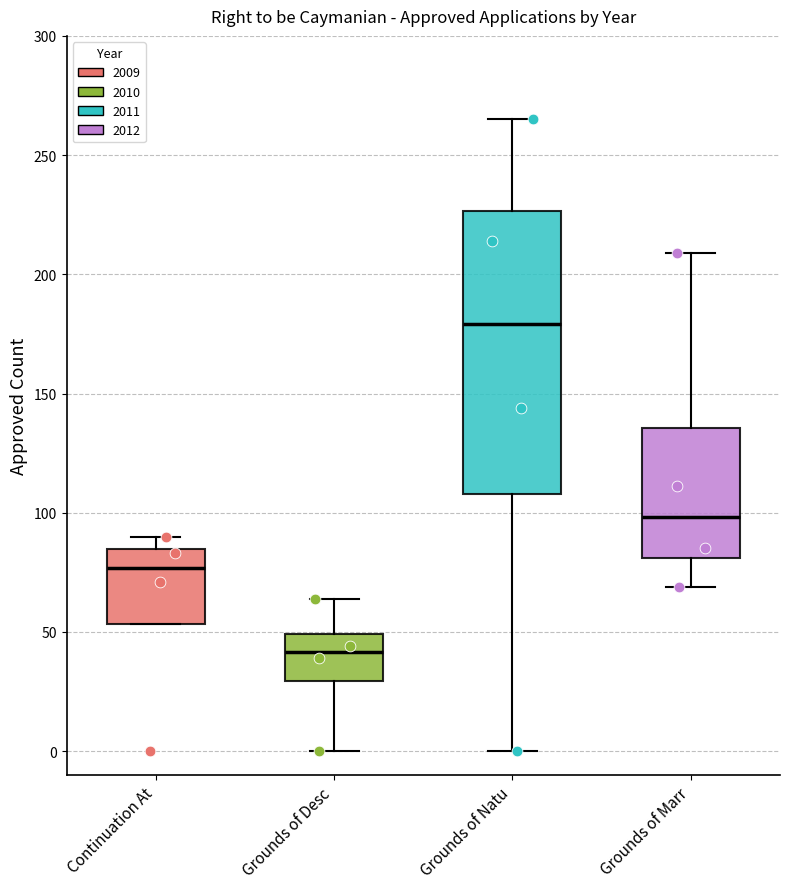

Where does the median line of the box for Continuation At sit on the y-axis? The values are not printed on the chart, so give them approximately, as read against the axis.

75